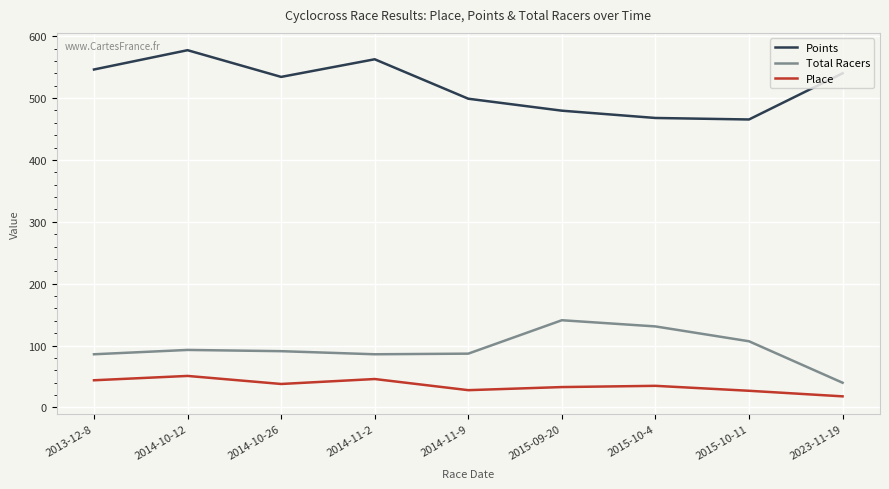

Is it true that Total Racers equals 91.0 at 2014-10-26?

True